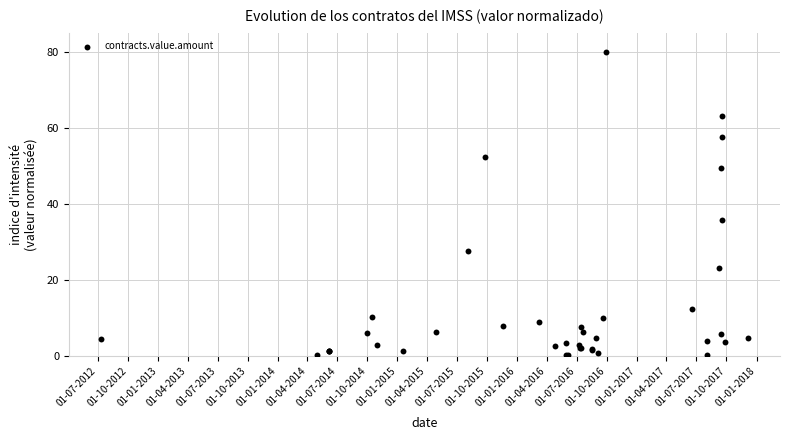

What Y value in the scatter plot is closest to 40?

35.8